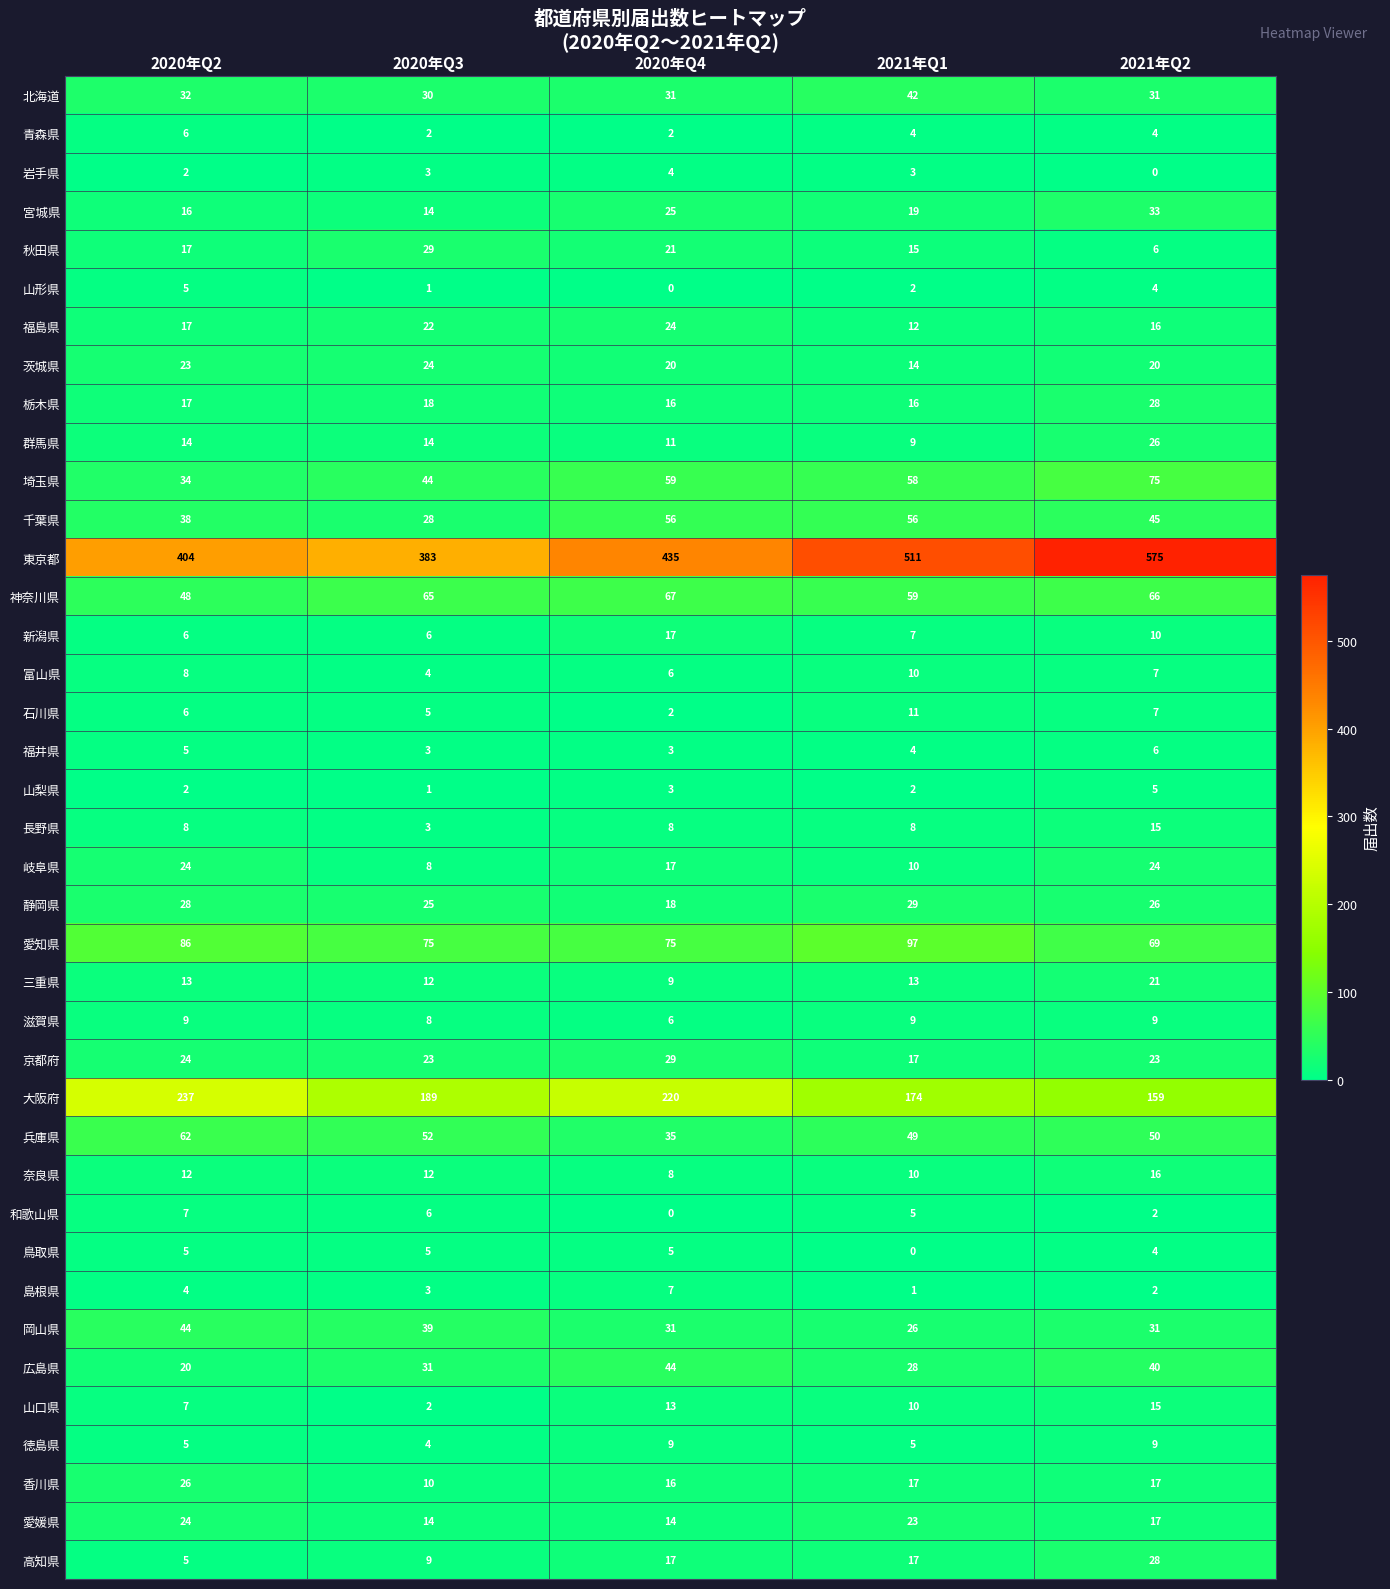

Which series has the widest spread of values?

東京都